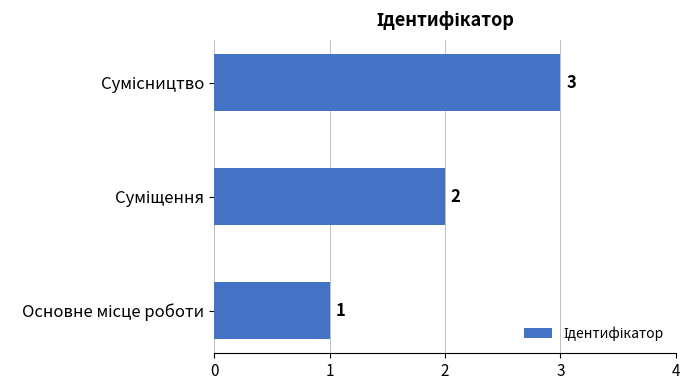

What is the difference between the second highest and minimum values?

1